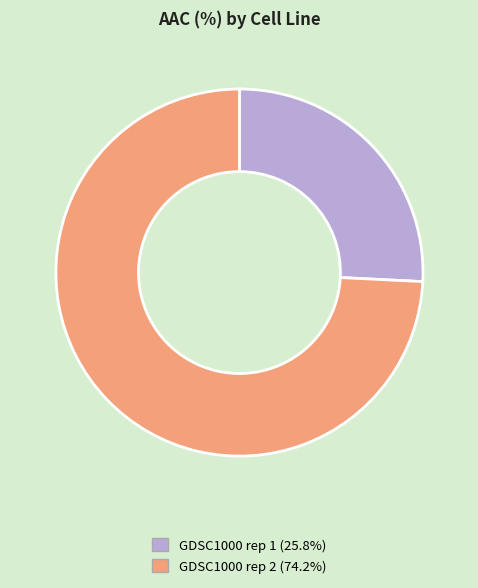

The GDSC1000 rep 2 slice represents 74% of the pie. True or false?

True